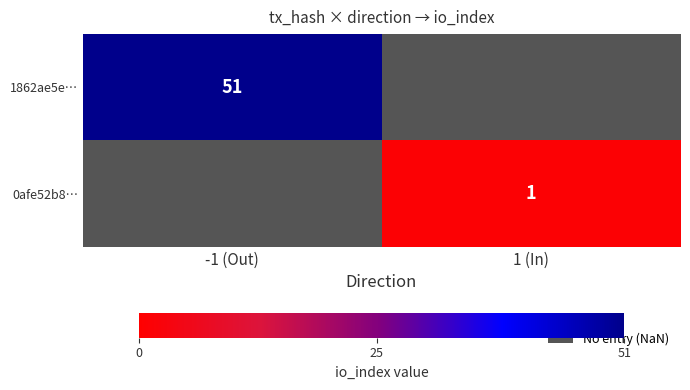

True or false: 0afe52b8… has a value of 1 at 1 (In).

True